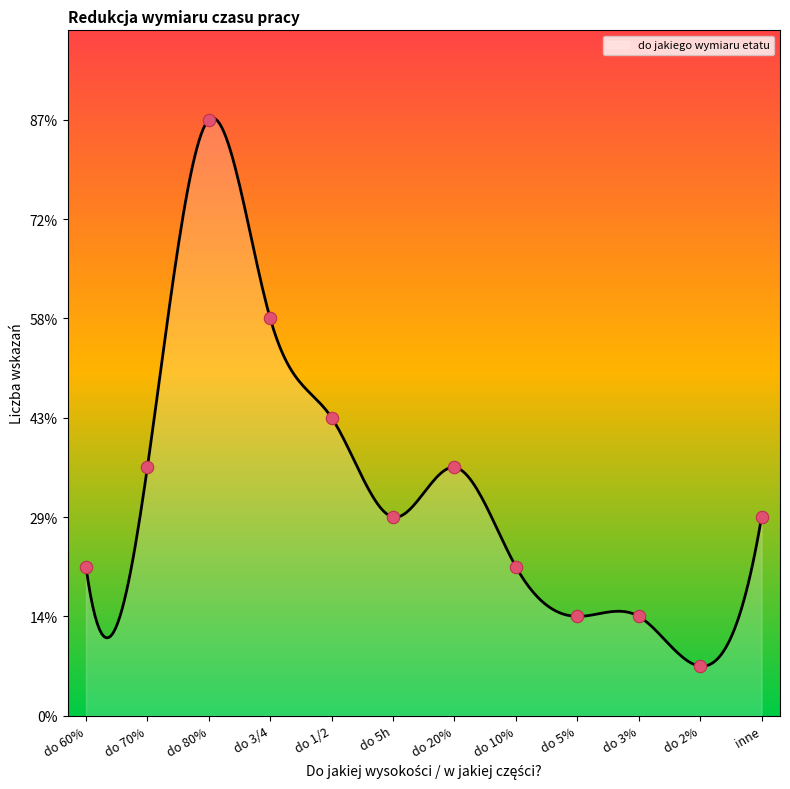

Which has a higher value, inne or do 10%?

inne